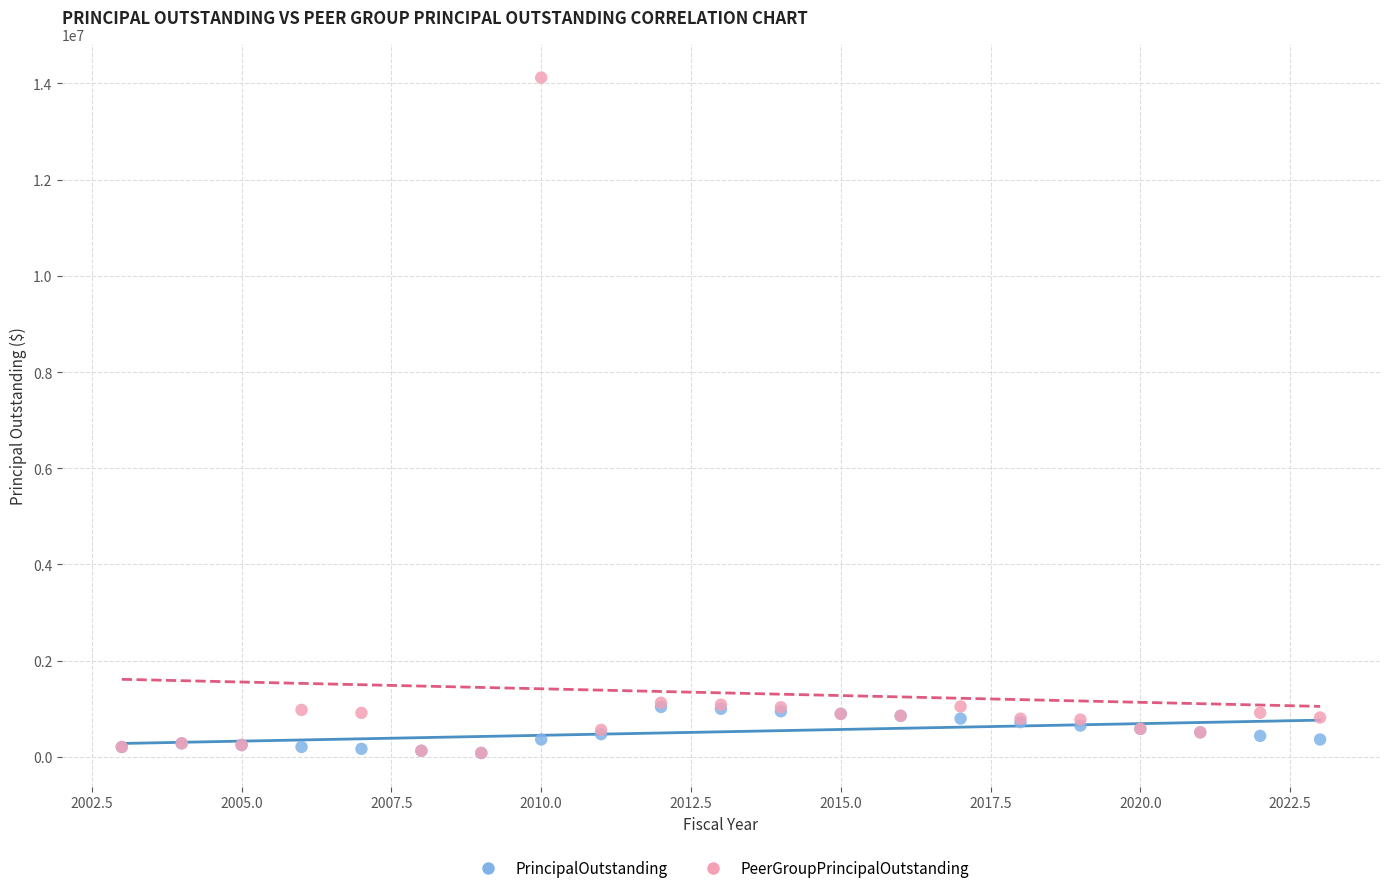

What are all the series names shown in the legend?

PrincipalOutstanding, PeerGroupPrincipalOutstanding